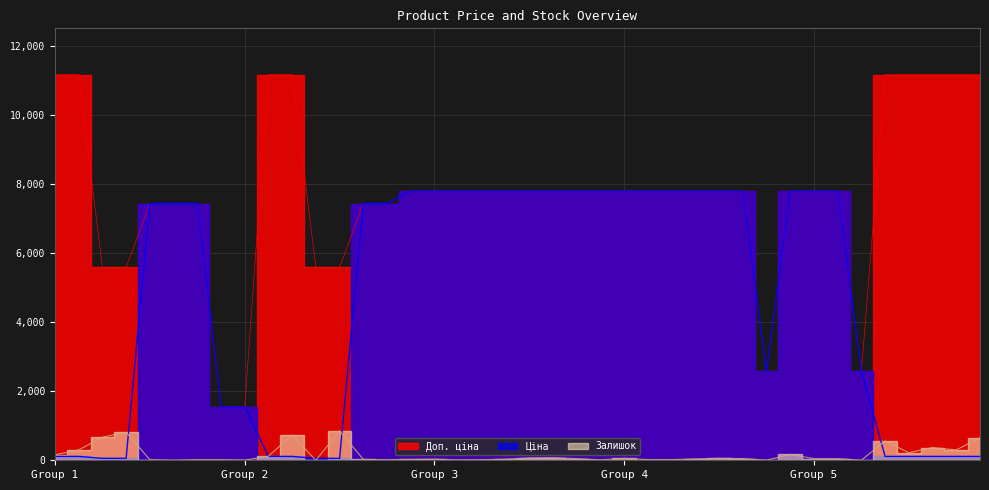

List the series in order of their peak value, highest first.

Доп. ціна, Ціна, Залишок